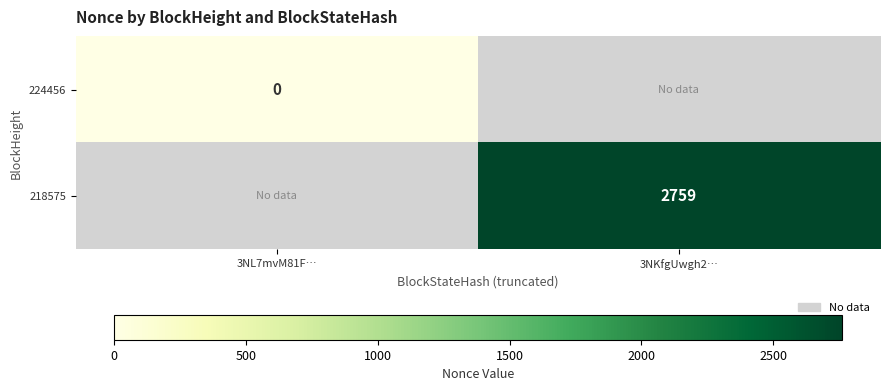

Is the value of 224456 at 3NL7mvM81F… greater than the value of 218575 at 3NKfgUwgh2…?

No